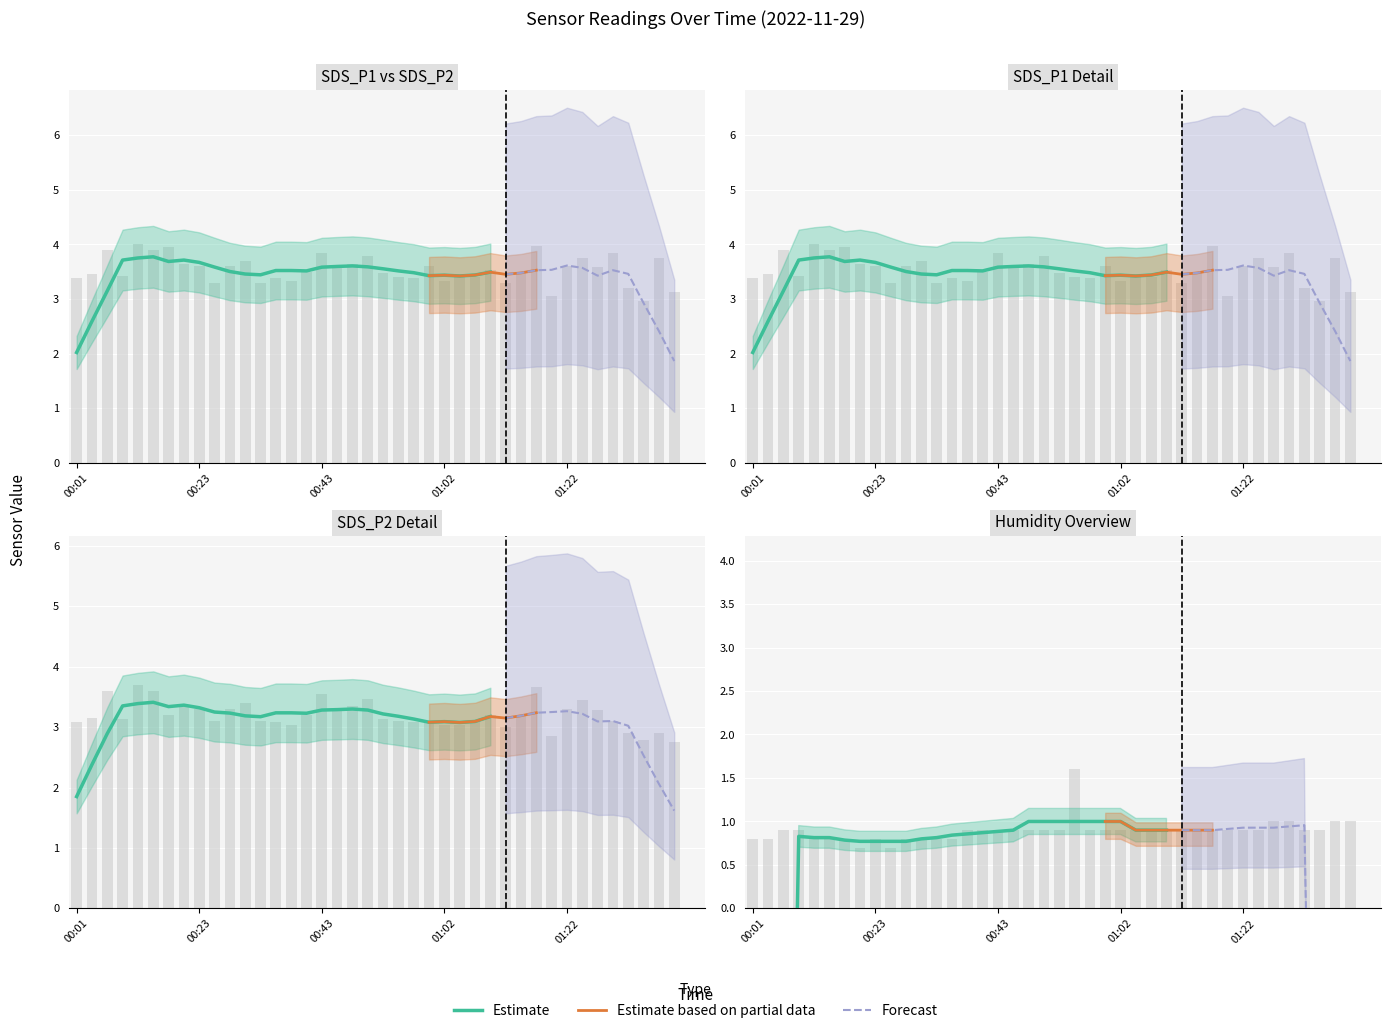

Reading right to left, transcribe all the data shown in this chart.

SDS_P1: 01:39=3.1	01:37=3.8	01:34=3.0	01:32=3.2	01:29=3.9	01:27=3.6	01:25=3.8	01:22=3.6	01:20=3.0	01:17=4.0	01:15=3.5	01:12=3.3	01:10=3.5	01:07=3.4	01:05=3.4	01:02=3.3	01:00=3.6	00:58=3.4	00:55=3.4	00:53=3.5	00:50=3.8	00:48=3.6	00:45=3.6	00:43=3.9	00:41=3.5	00:38=3.3	00:36=3.4	00:33=3.3	00:31=3.7	00:28=3.6	00:26=3.3	00:23=3.6	00:21=3.6	00:19=4.0	00:16=3.9	00:14=4.0	00:08=3.4	00:06=3.9	00:03=3.5	00:01=3.4
SDS_P2: 01:39=2.8	01:37=2.9	01:34=2.8	01:32=2.9	01:29=3.1	01:27=3.3	01:25=3.5	01:22=3.3	01:20=2.9	01:17=3.7	01:15=3.2	01:12=3.0	01:10=3.2	01:07=3.1	01:05=3.0	01:02=3.0	01:00=3.1	00:58=3.1	00:55=3.1	00:53=3.1	00:50=3.5	00:48=3.4	00:45=3.3	00:43=3.5	00:41=3.2	00:38=3.0	00:36=3.1	00:33=3.1	00:31=3.4	00:28=3.3	00:26=3.1	00:23=3.3	00:21=3.4	00:19=3.2	00:16=3.6	00:14=3.7	00:08=3.1	00:06=3.6	00:03=3.1	00:01=3.1
Humidity: 01:39=1.0	01:37=1.0	01:34=0.9	01:32=0.9	01:29=1.0	01:27=1.0	01:25=0.9	01:22=0.9	01:20=0.9	01:17=0.9	01:15=0.9	01:12=0.9	01:10=0.9	01:07=0.9	01:05=0.9	01:02=0.9	01:00=0.9	00:58=0.9	00:55=1.6	00:53=0.9	00:50=0.9	00:48=0.9	00:45=0.9	00:43=0.9	00:41=0.9	00:38=0.9	00:36=0.8	00:33=0.8	00:31=0.8	00:28=0.8	00:26=0.7	00:23=0.8	00:21=0.7	00:19=0.8	00:16=0.8	00:14=0.8	00:08=0.9	00:06=0.9	00:03=0.8	00:01=0.8